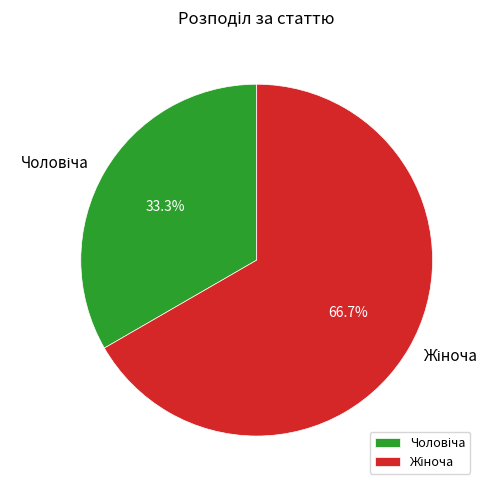

Does any single category account for the majority?

Yes